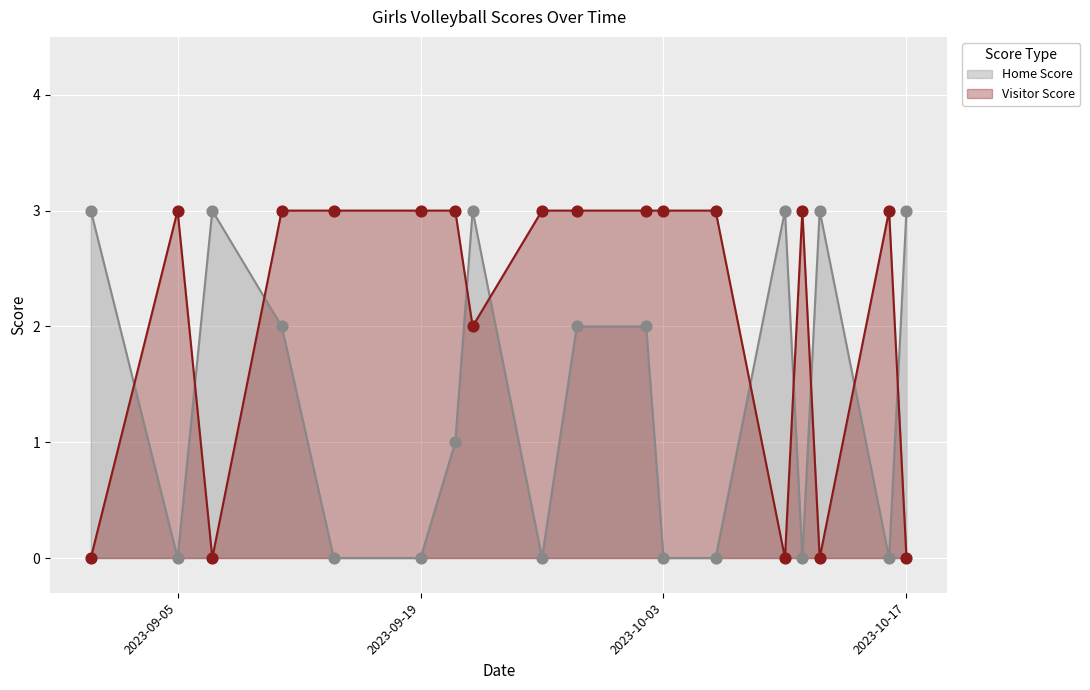

At how many categories does at least one series exceed 1?

18